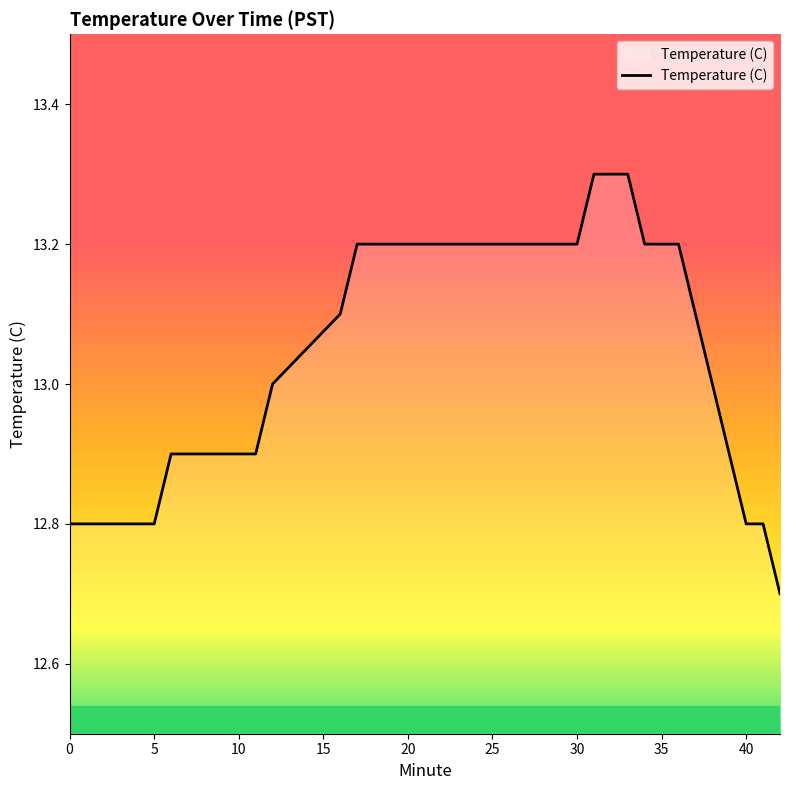

How many lines are shown in the chart?

1